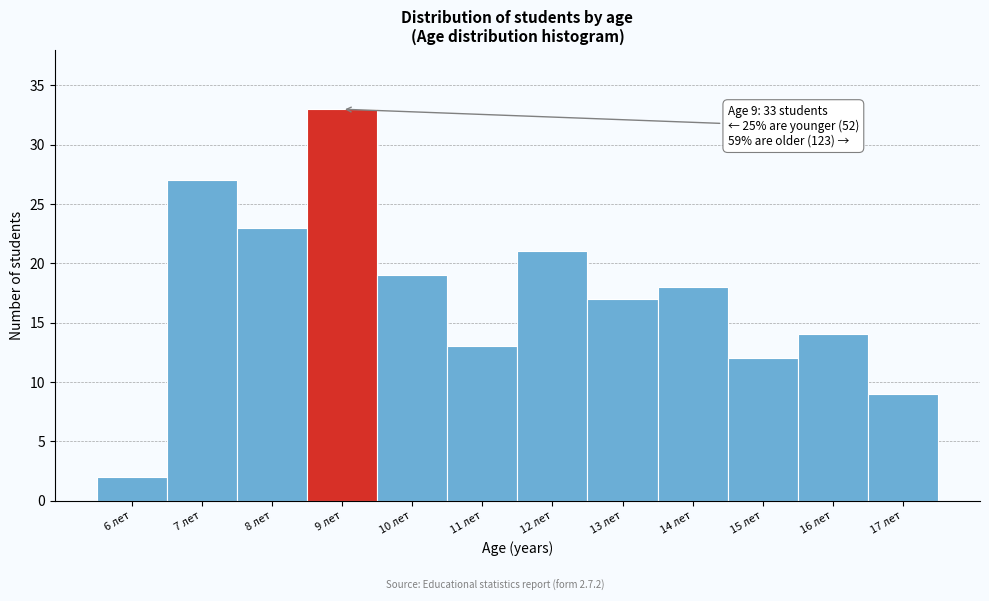

Over which range of the x-axis is the bar tallest?

8.5 to 9.5